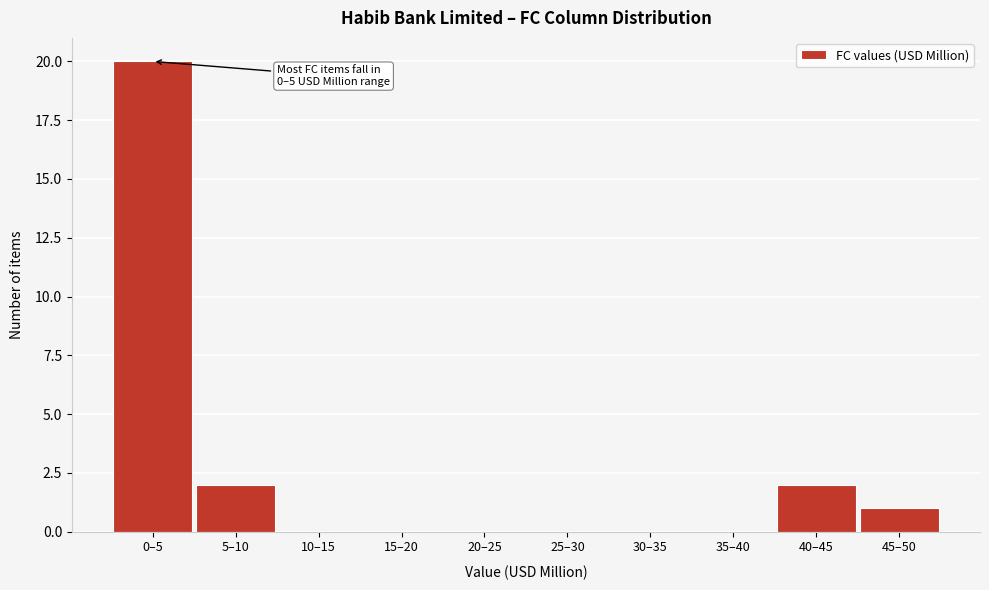

Reading right to left, extract all data points from this chart.

45–50=1	40–45=2	35–40=0	30–35=0	25–30=0	20–25=0	15–20=0	10–15=0	5–10=2	0–5=20